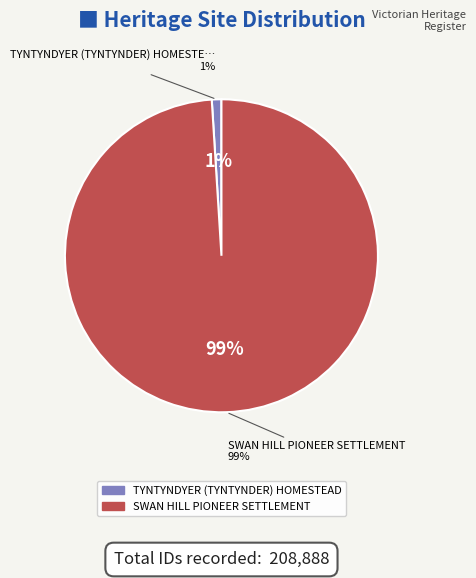

The SWAN HILL PIONEER SETTLEMENT slice represents 99% of the pie. True or false?

True